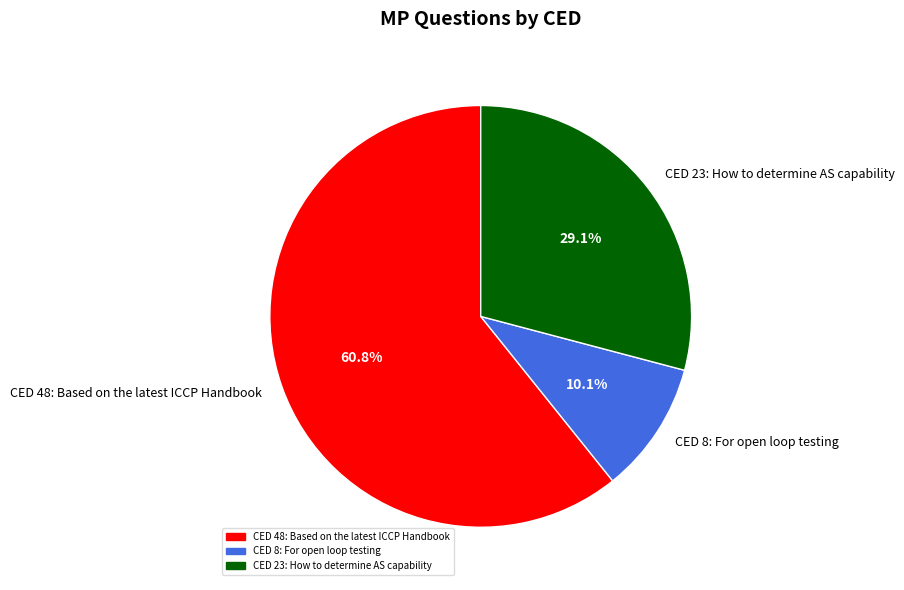

Which category has the biggest portion of the pie?

CED 48: Based on the latest ICCP Handbook